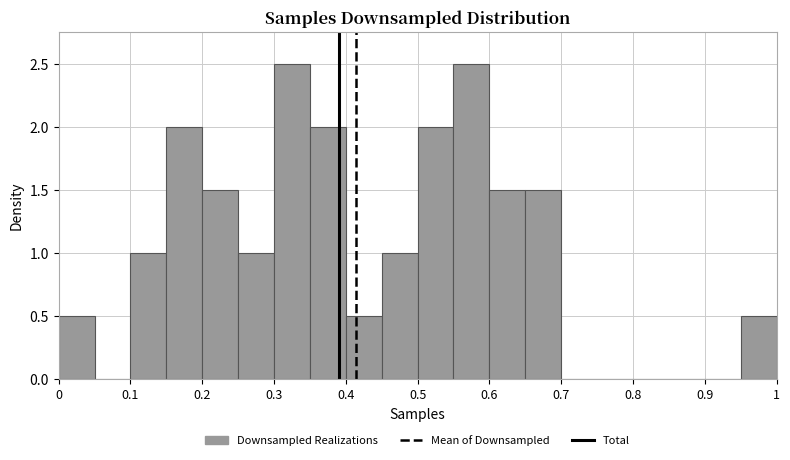

Reading left to right, transcribe this chart: for each bar, give the range it covers on the x-axis and its height. The values are not printed on the chart, so give them approximately, as read against the axis.

0.00 to 0.05: 0.5
0.05 to 0.10: 0
0.10 to 0.15: 1.0
0.15 to 0.20: 2.0
0.20 to 0.25: 1.5
0.25 to 0.30: 1.0
0.30 to 0.35: 2.5
0.35 to 0.40: 2.0
0.40 to 0.45: 0.5
0.45 to 0.50: 1.0
0.50 to 0.55: 2.0
0.55 to 0.60: 2.5
0.60 to 0.65: 1.5
0.65 to 0.70: 1.5
0.70 to 0.75: 0
0.75 to 0.80: 0
0.80 to 0.85: 0
0.85 to 0.90: 0
0.90 to 0.95: 0
0.95 to 1.00: 0.5